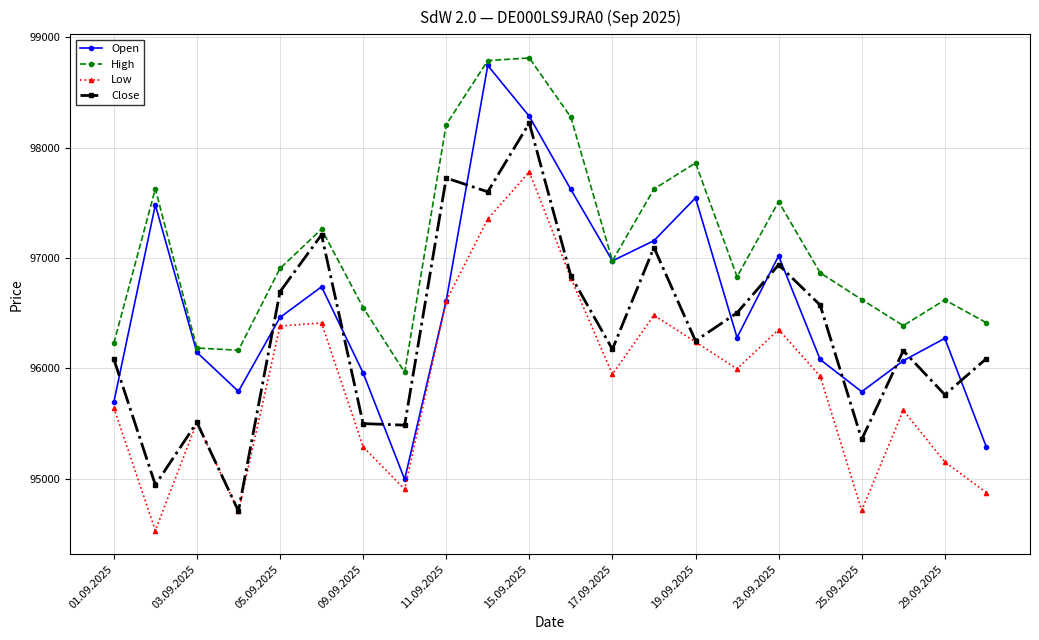

How many intersections are there between Close and Open?

12